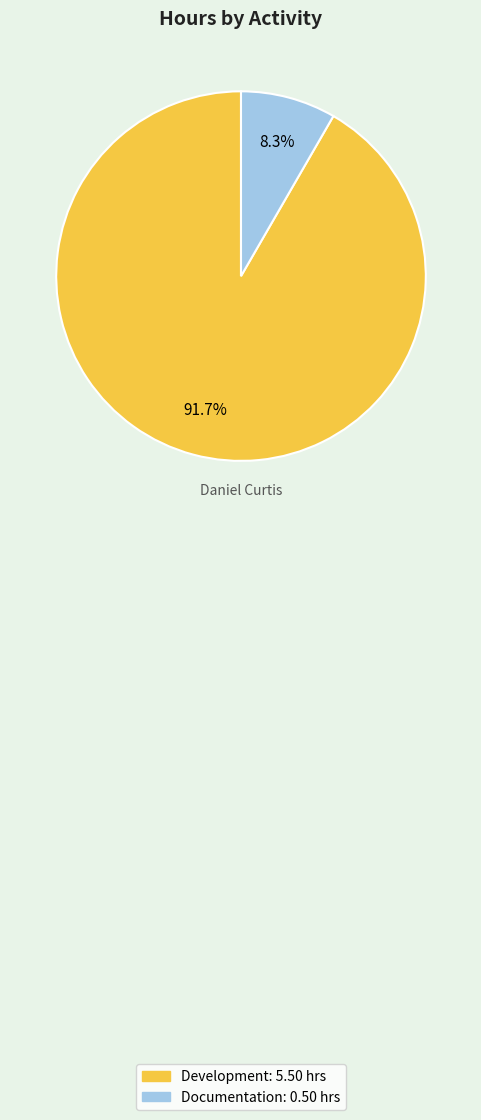

Is there any slice that represents more than half of the pie?

Yes